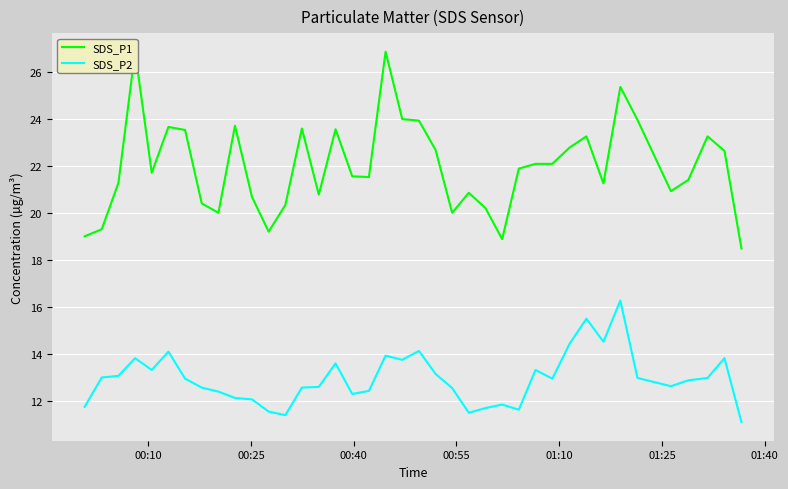

True or false: SDS_P1 and SDS_P2 intersect in this chart.

False